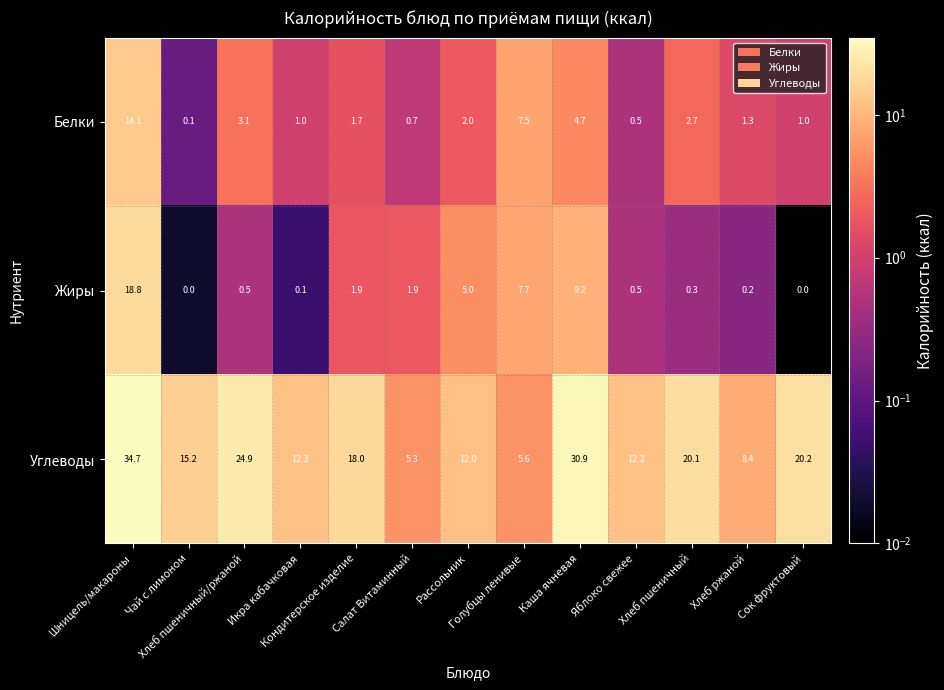

Which series has the largest total across all categories?

Углеводы